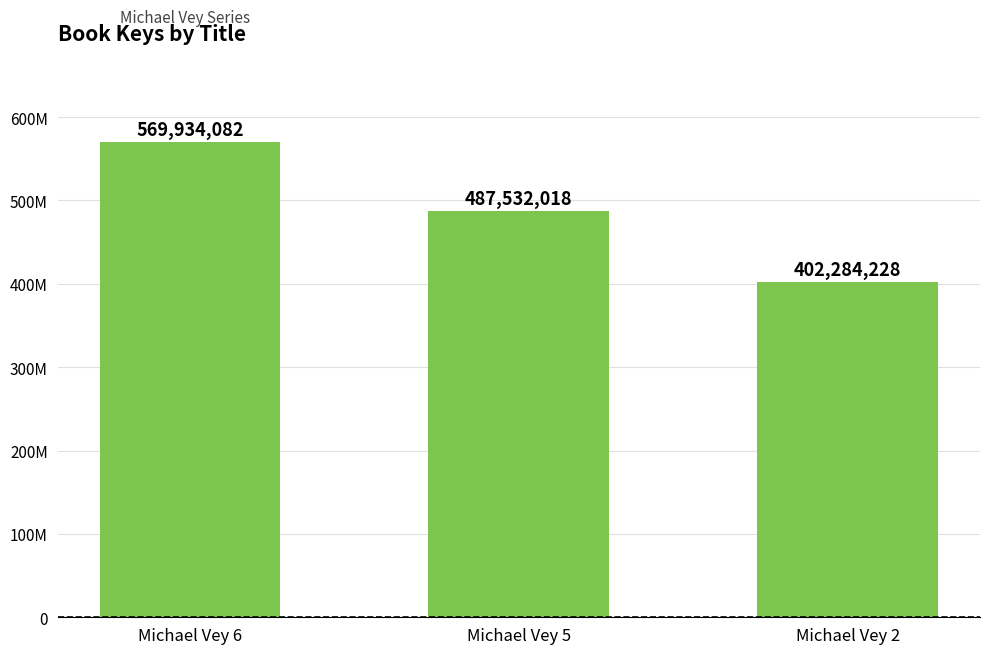

What is the greatest value displayed?

569934082